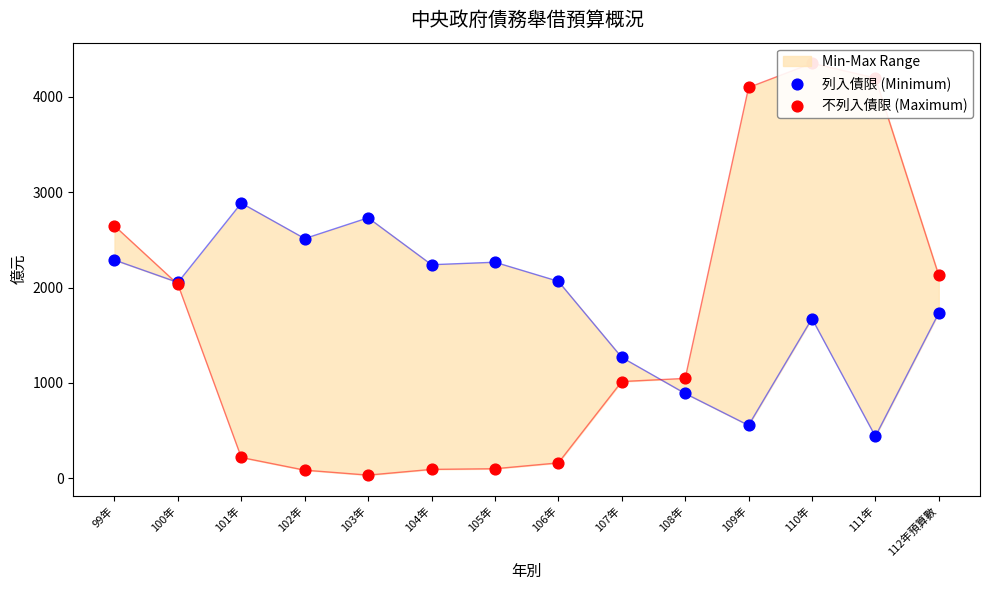

Which series has the largest Y range (max minus min)?

不列入債限 (Maximum)